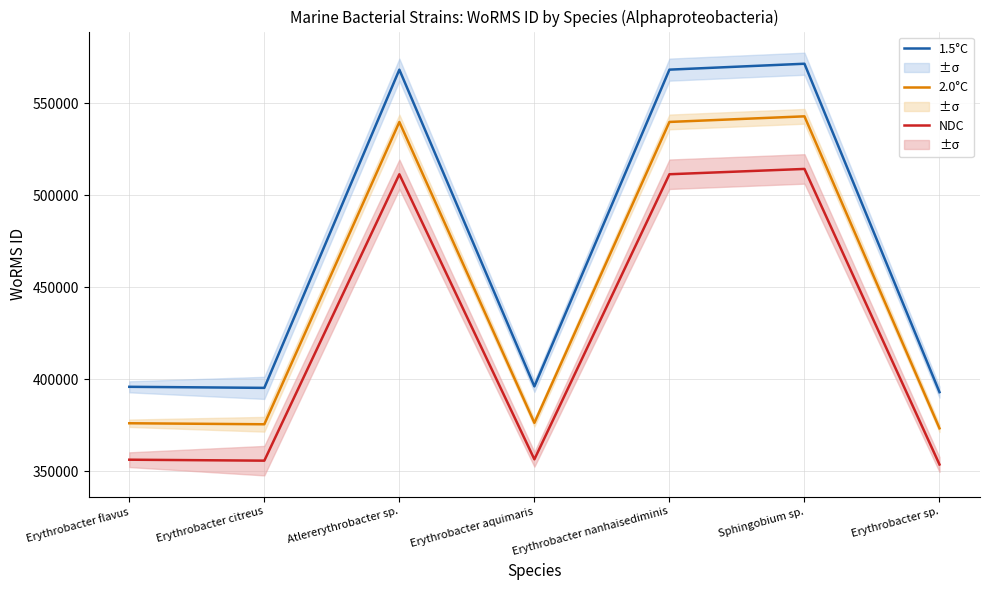

What is the difference between the maximum and minimum values in the 2.0°C series?

169475.2